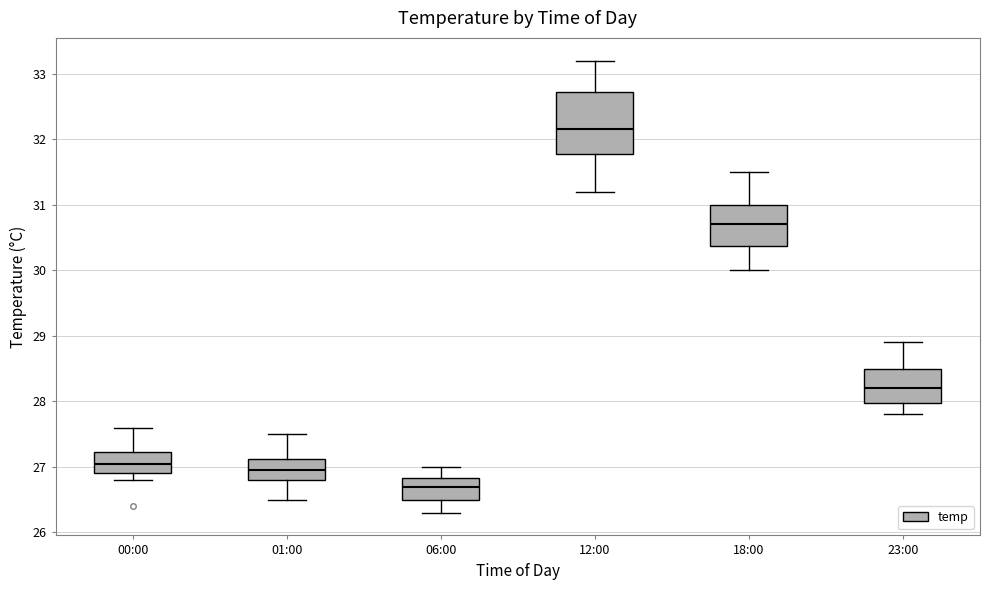

Which box has the highest median line?

12:00